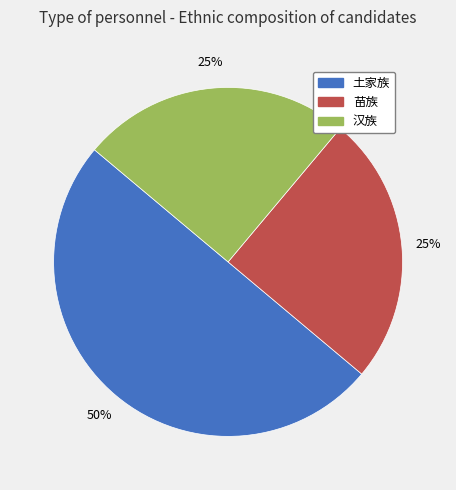

To the nearest percent, what percentage of the pie is 土家族?

50%